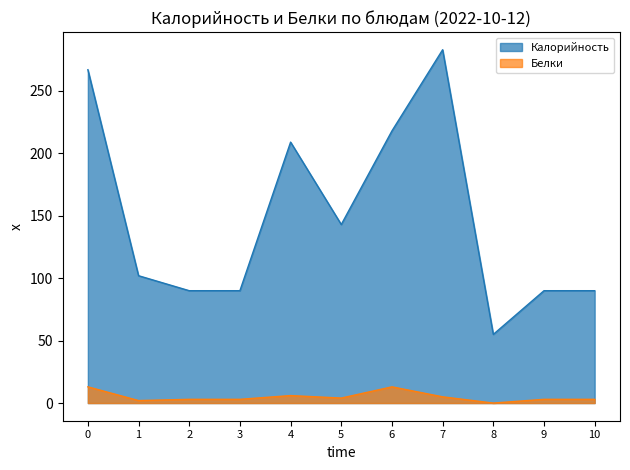

True or false: Белки has more than 0 interior local peaks.

True